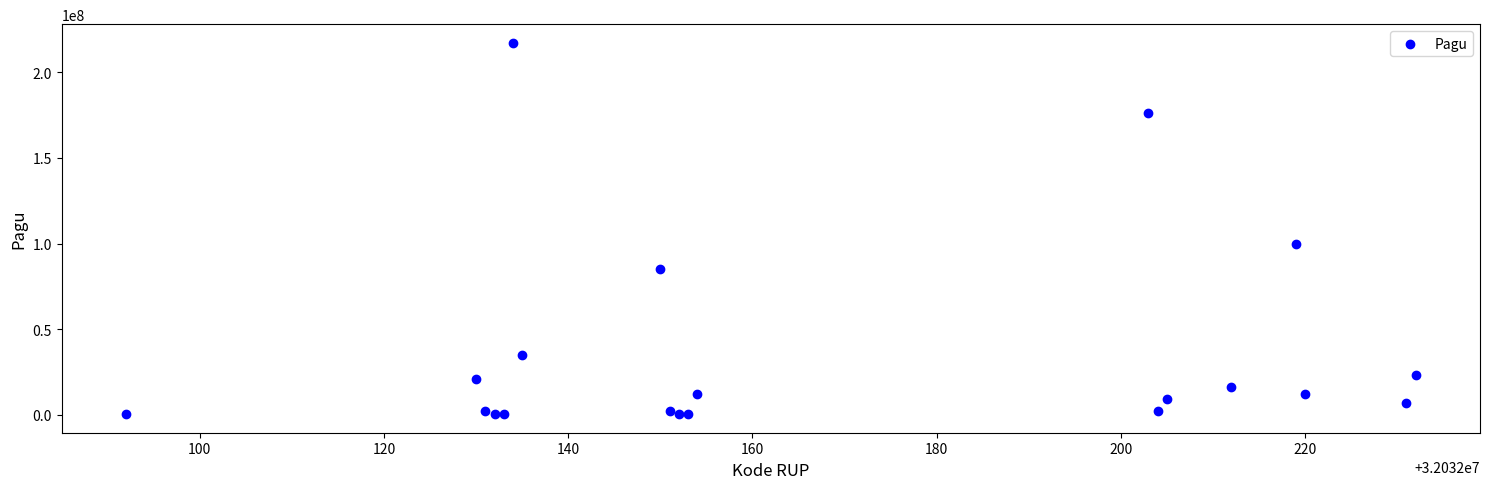

What Y value in the scatter plot is closest to 108800000?

99958000